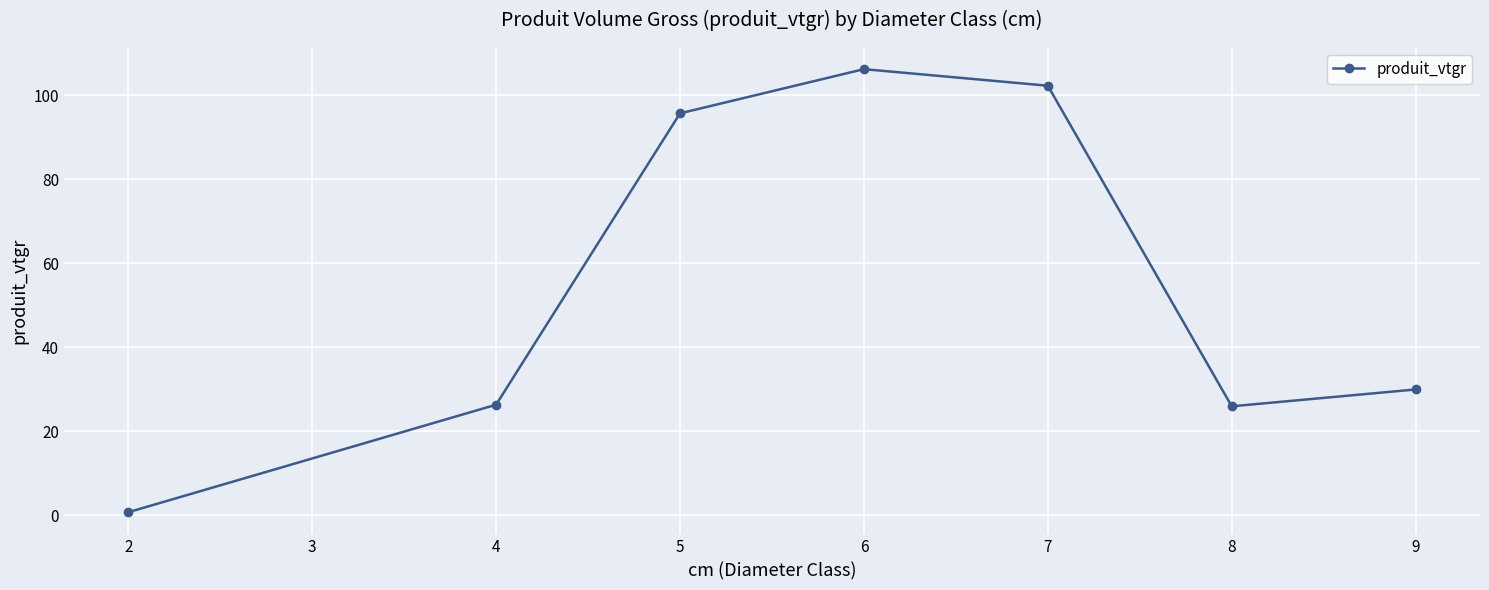

True or false: the data shows 26.0 at 8.

True